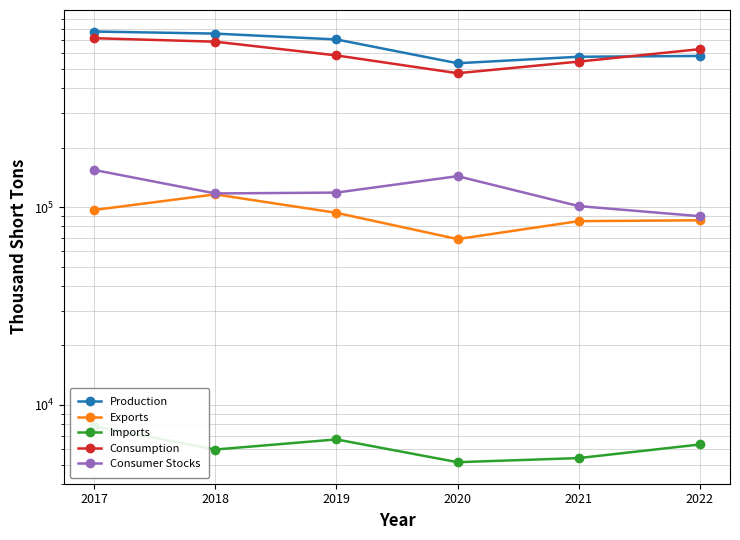

Reading left to right, extract all data points from this chart.

Production: 774609.0	756167.0	706309.0	535434.0	577431.0	582819.0
Exports: 96945.0	116244.0	93765.0	69067.0	85115.0	85955.0
Imports: 7803.0	5954.0	6697.0	5137.0	5388.0	6313.0
Consumption: 716856.0	688105.0	586543.0	476693.0	545679.0	630794.0
Consumer Stocks: 154513.8	117518.2	118691.5	143700.5	101435.5	90158.2